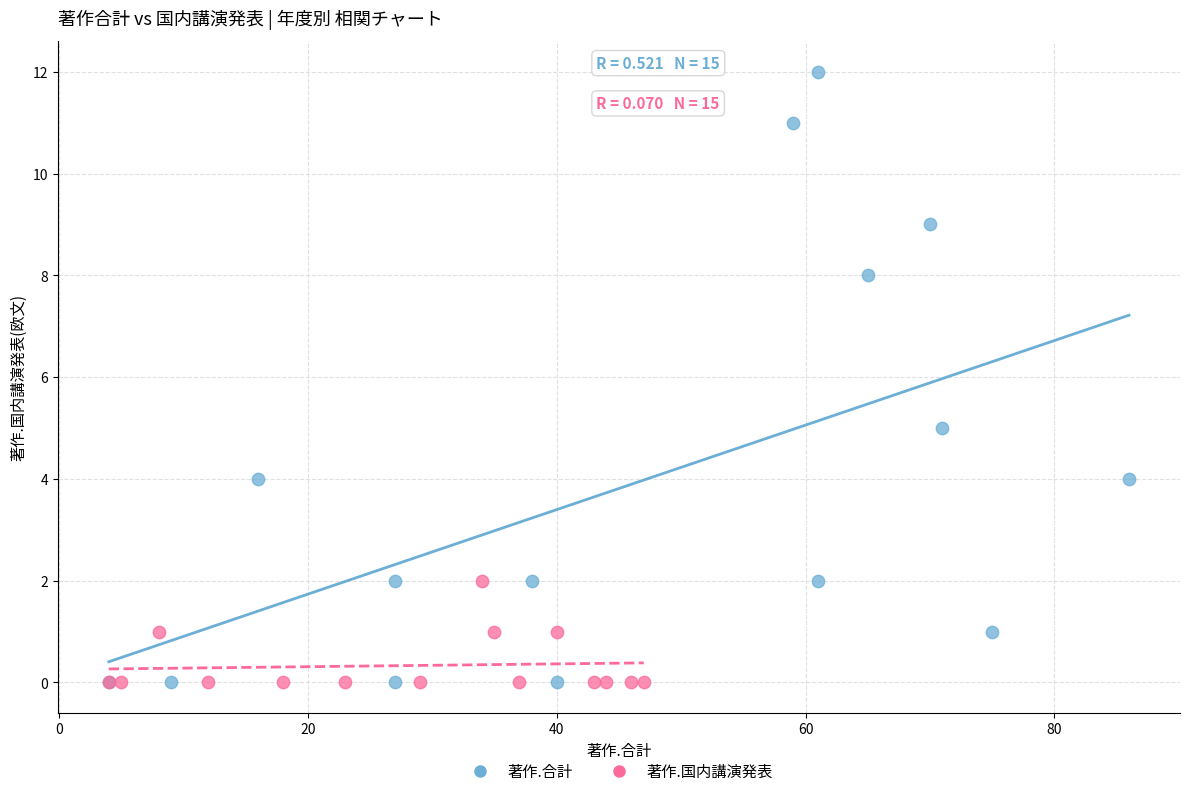

Which series has the largest Y range (max minus min)?

著作.合計